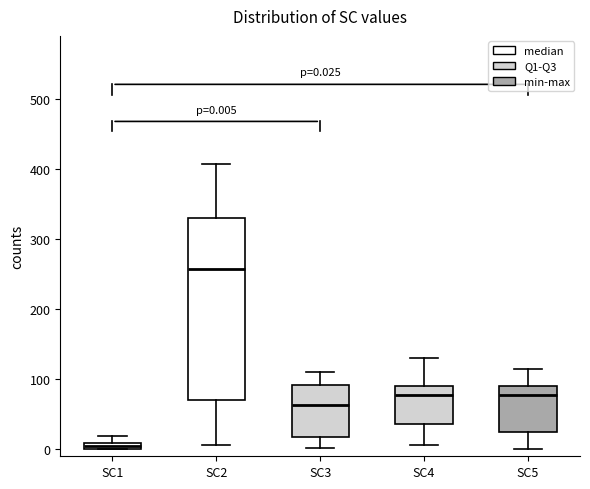

Which box's median line is the lowest?

SC1